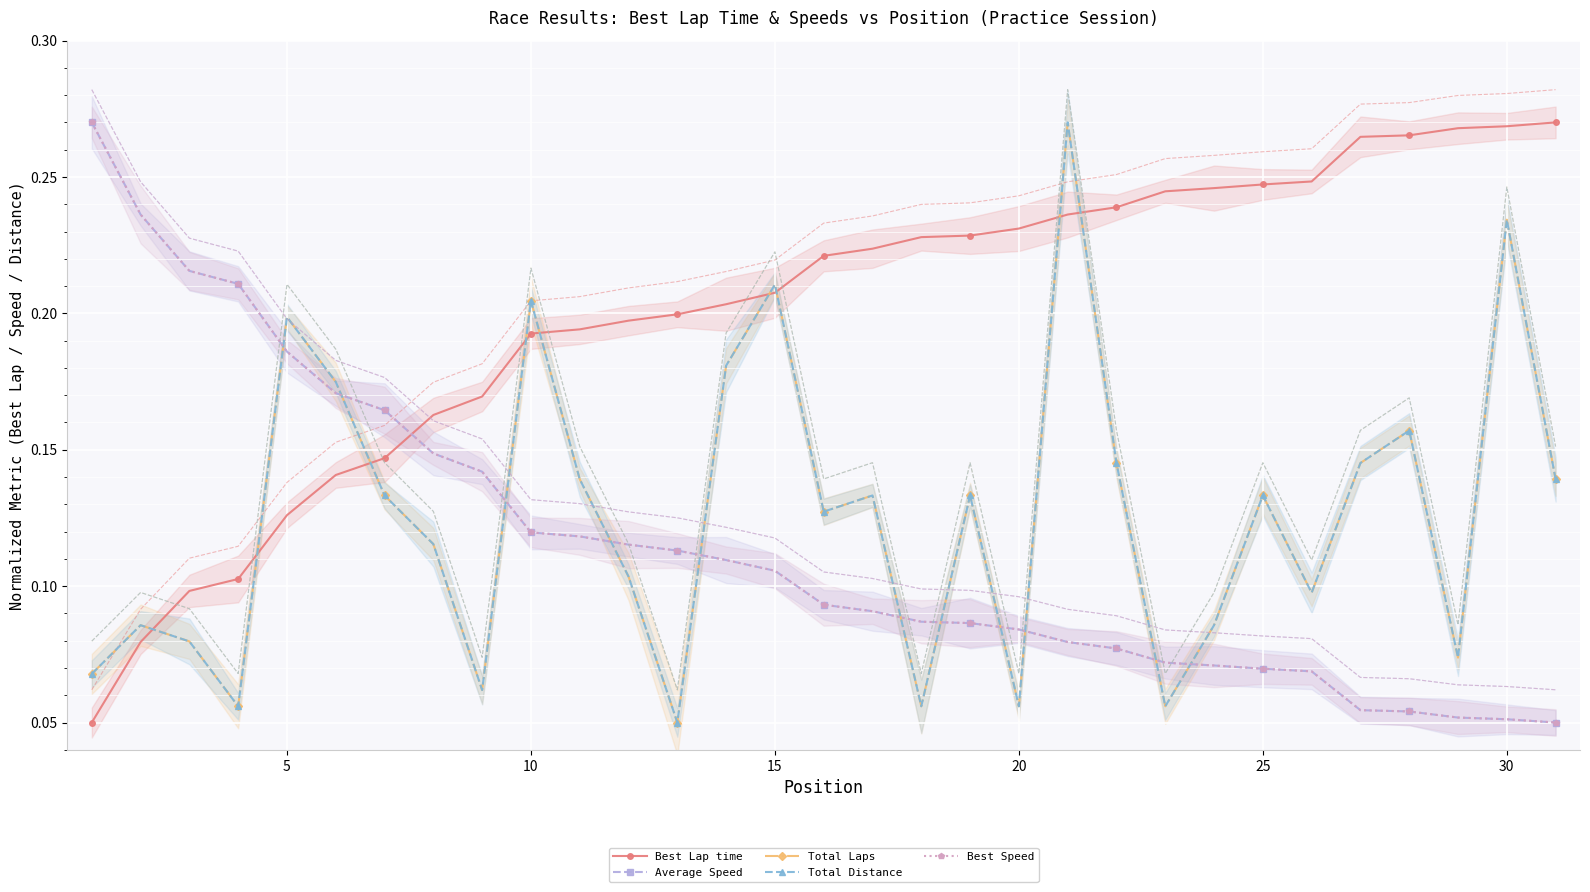

Which series has the widest spread of values?

Best Lap time